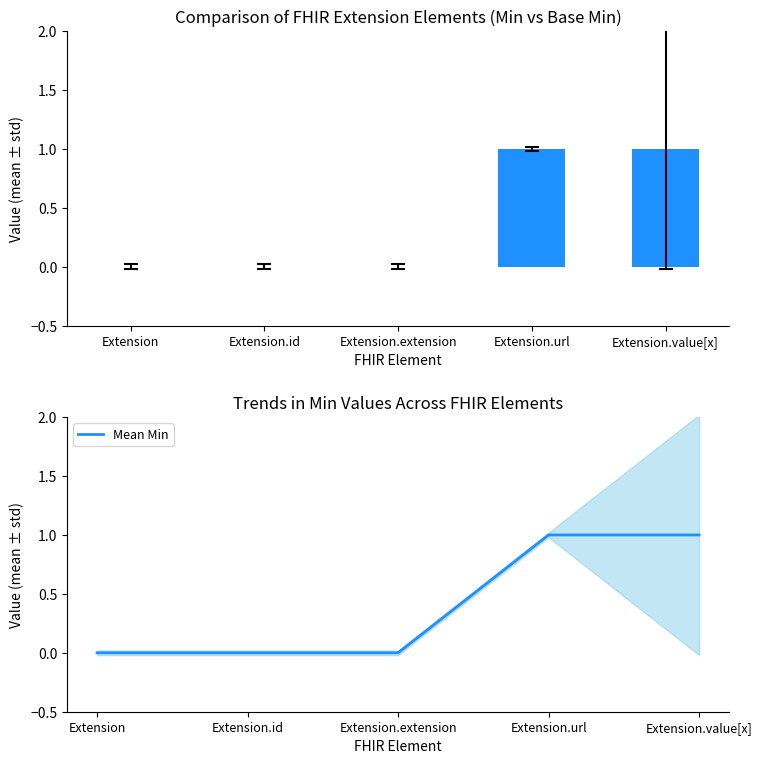

Which category has the highest value across all series?

Extension.url